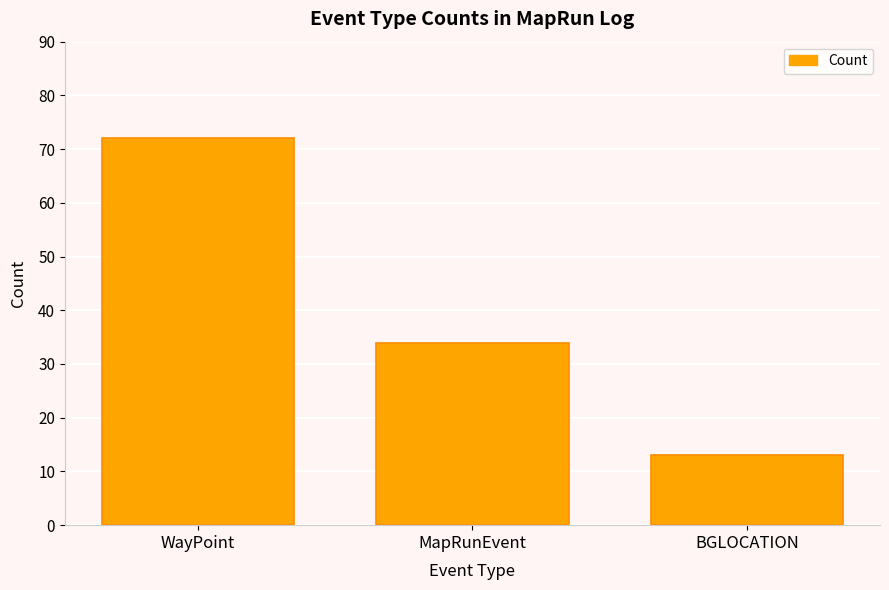

What is the greatest value displayed?

72